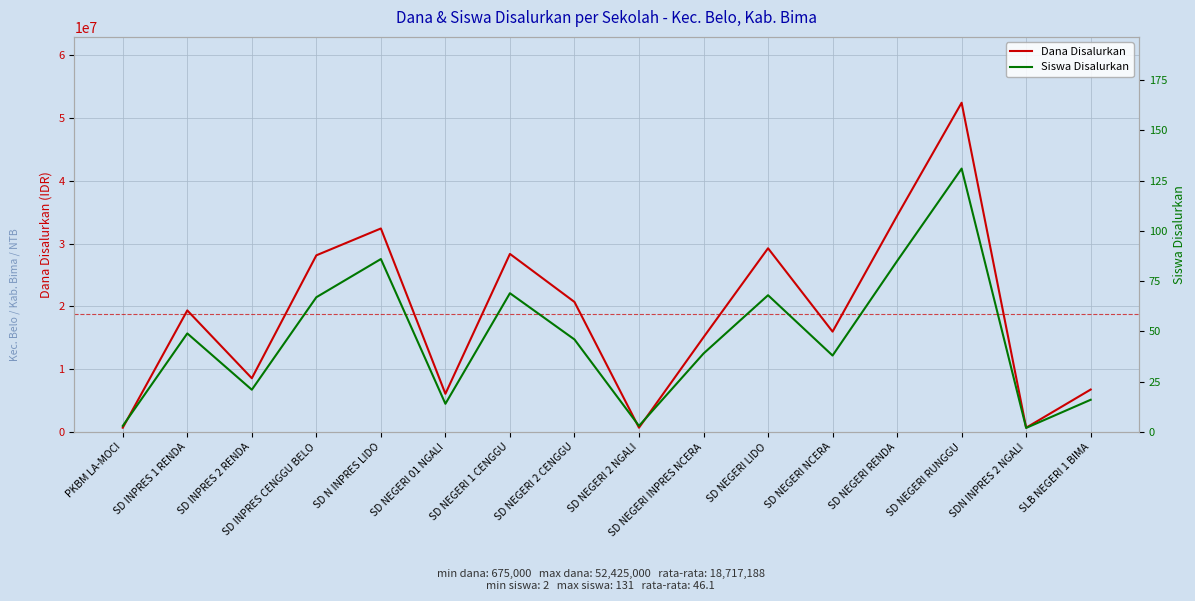

True or false: Siswa Disalurkan and Dana Disalurkan cross at least once.

False